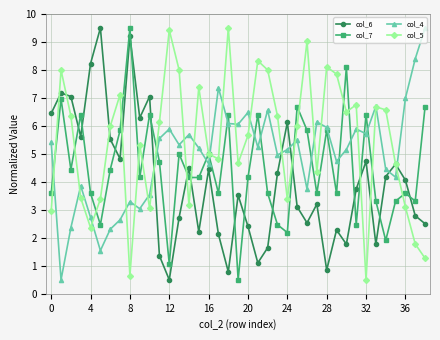

What is the value of the col_6 point at the 8th from the left?

4.8